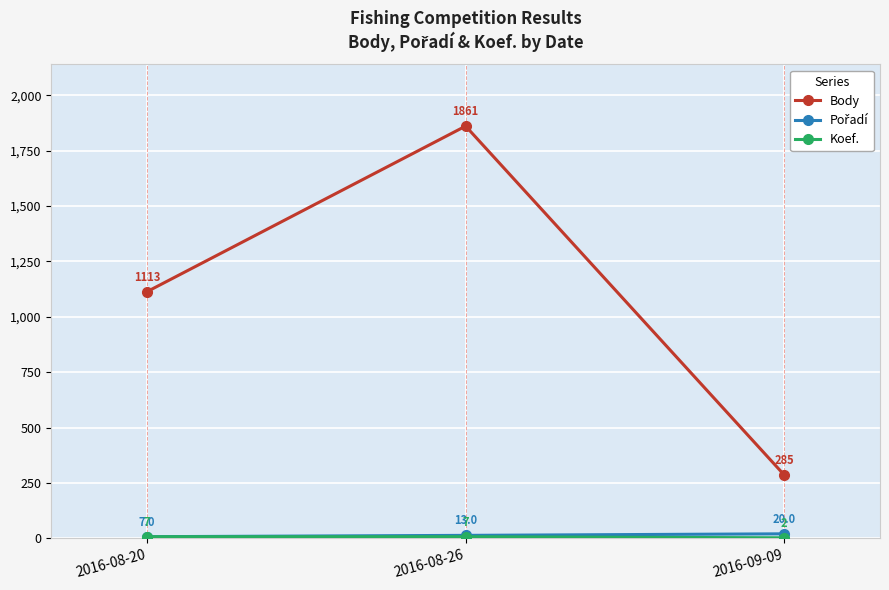

At how many categories does at least one series exceed 1080?

2